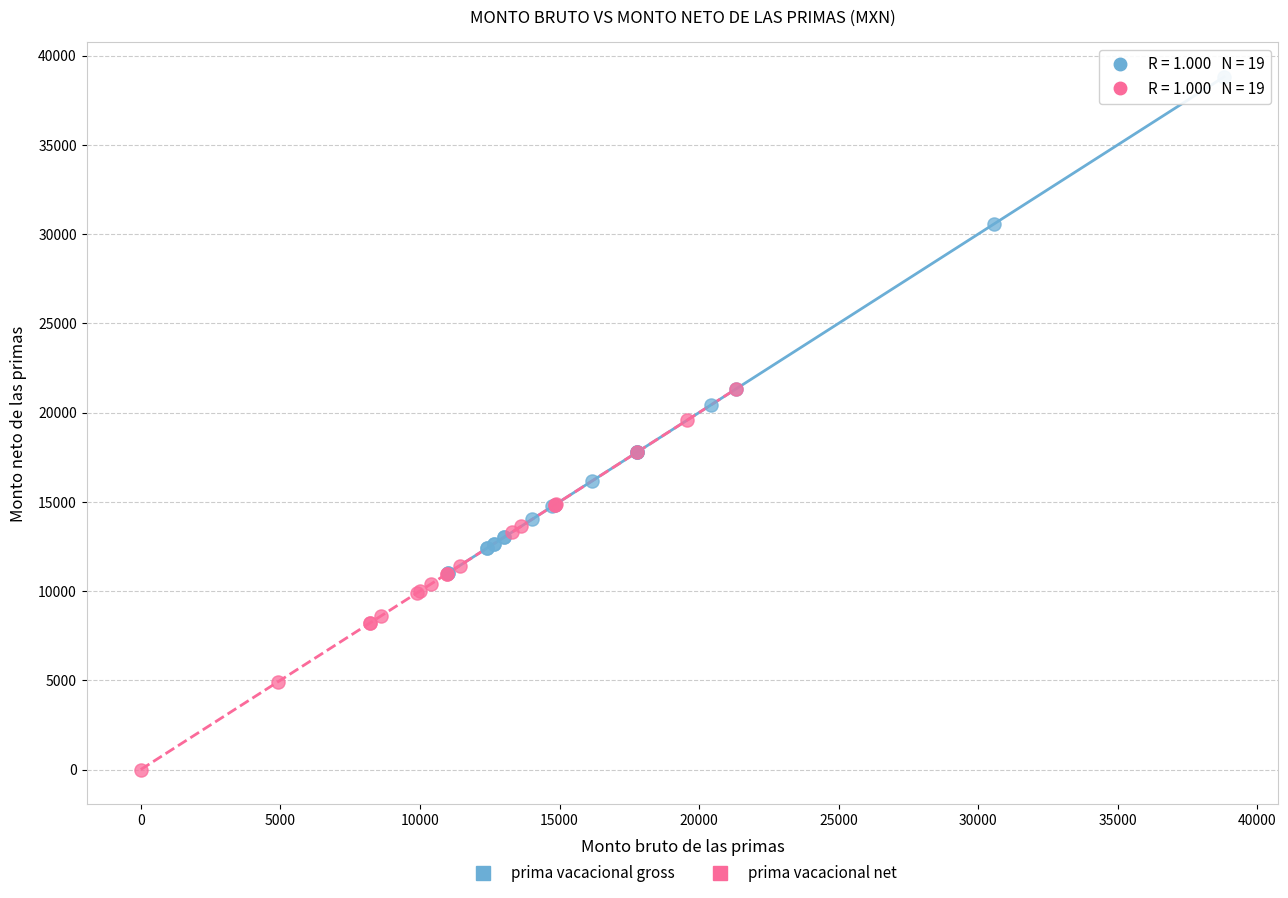

Which series has the widest spread of Y values?

prima vacacional gross